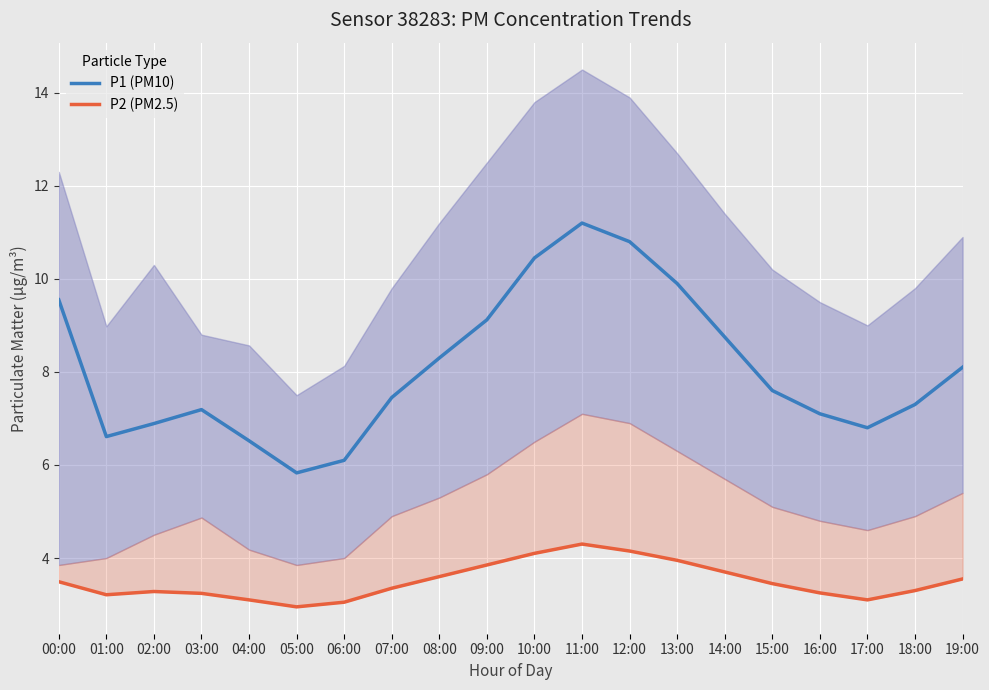

What is the difference between the maximum and minimum values in the P2 (PM2.5) series?

1.3